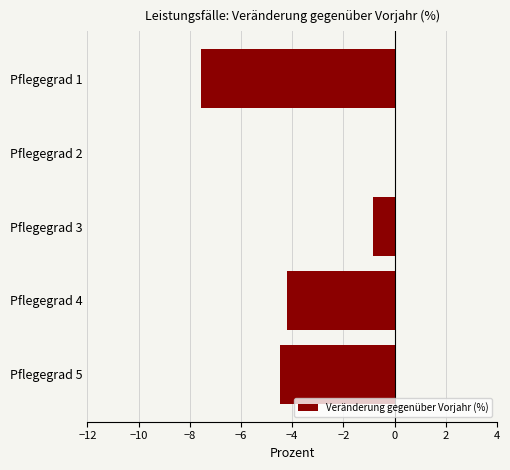

How many positive values are there?

1